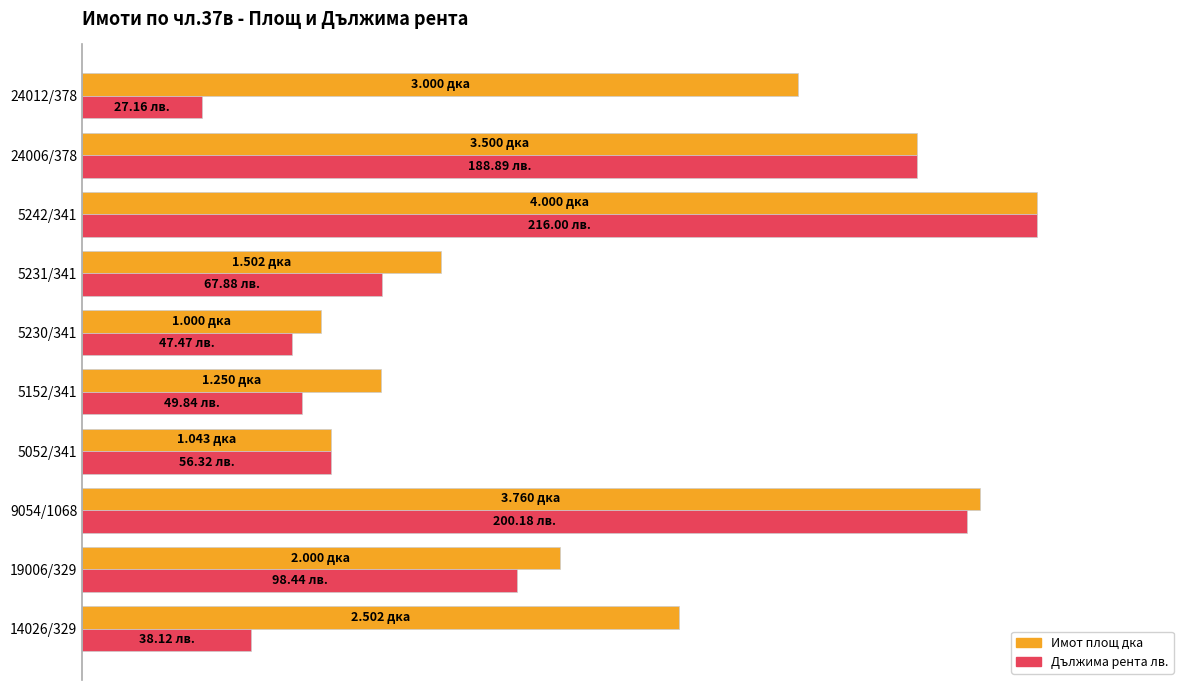

What are all the series names shown in the legend?

Имот площ дка, Дължима рента лв.